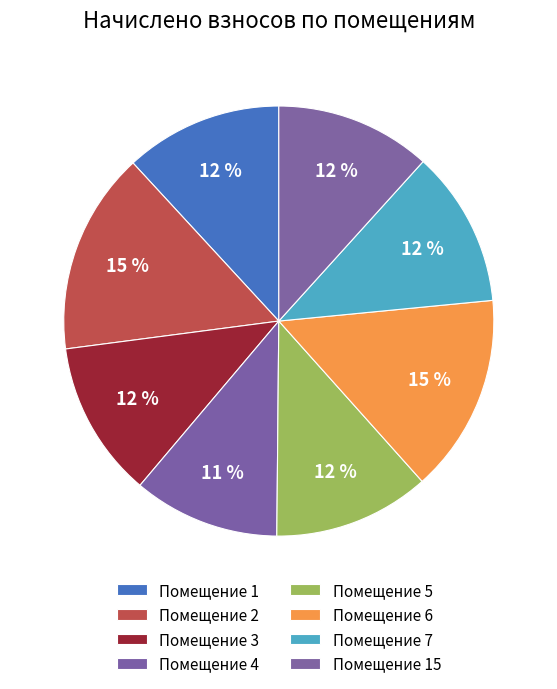

How many segments does this pie chart have?

8